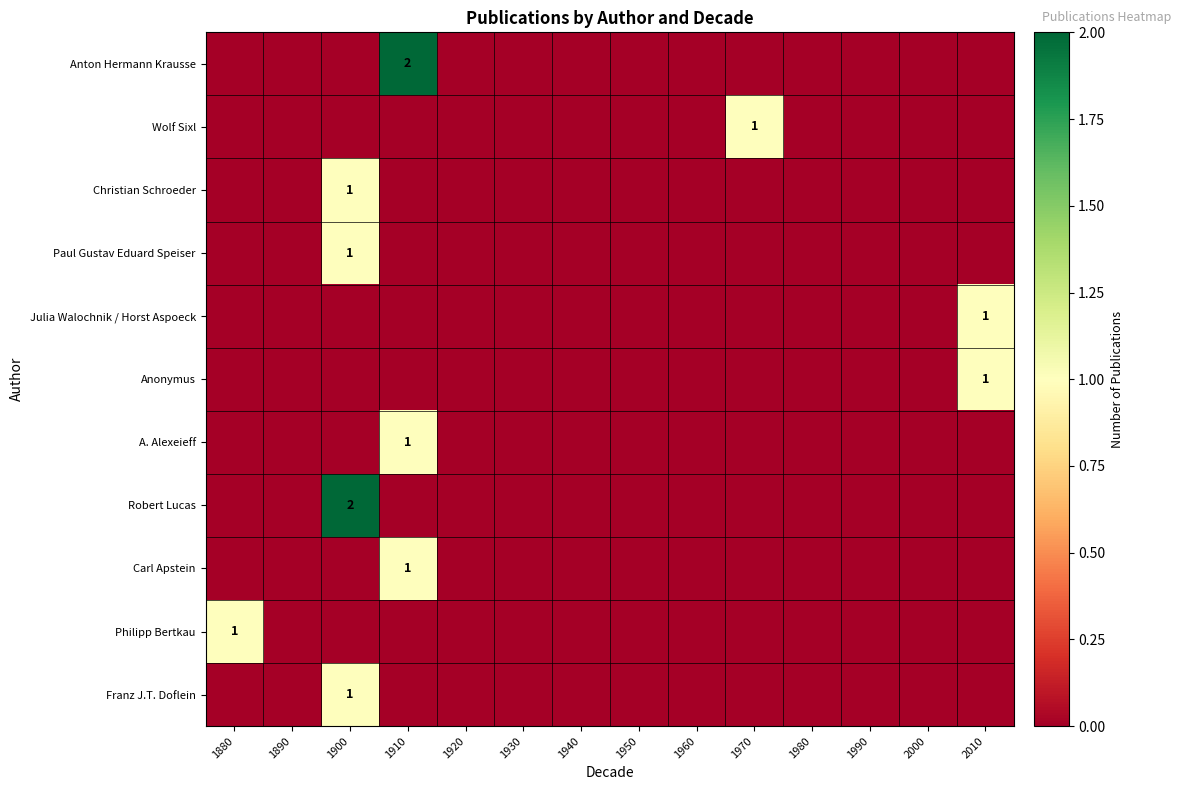

The value of Robert Lucas at 1900 is 2. True or false?

True